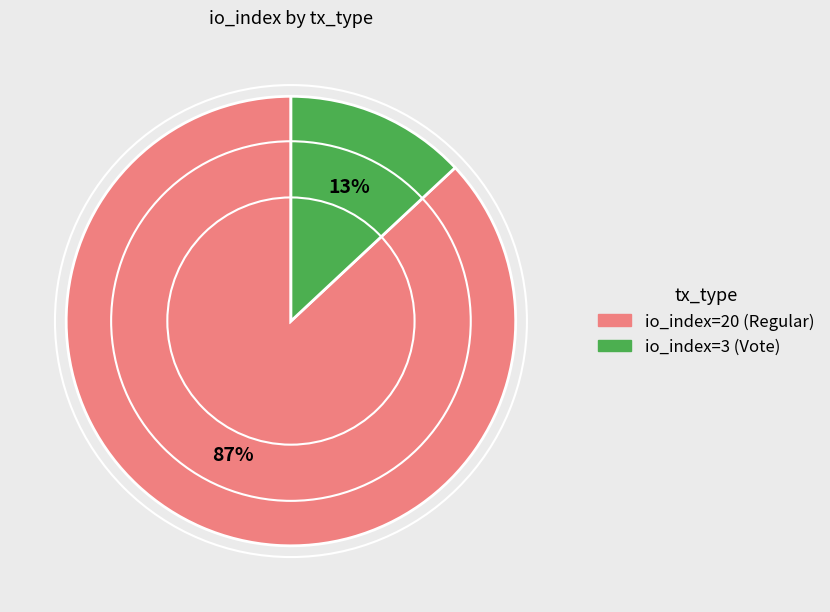

Which category has the smallest portion of the pie?

io_index=3 (Vote)